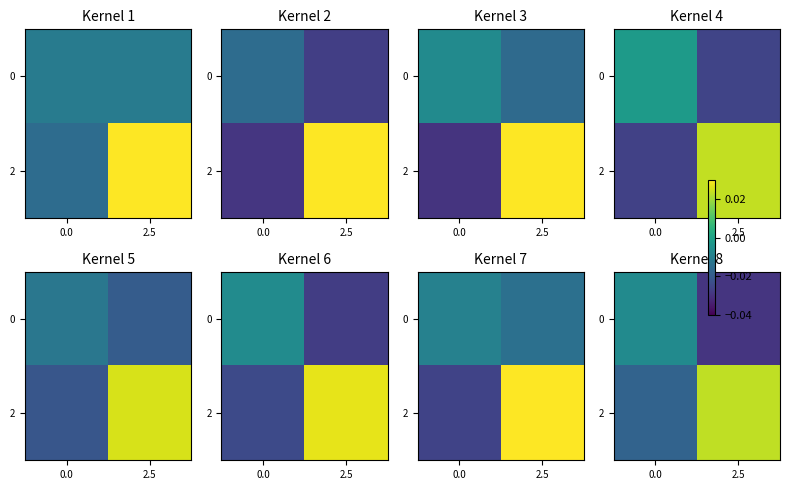

Is it true that 2 equals -0.0 at 0.0?

True